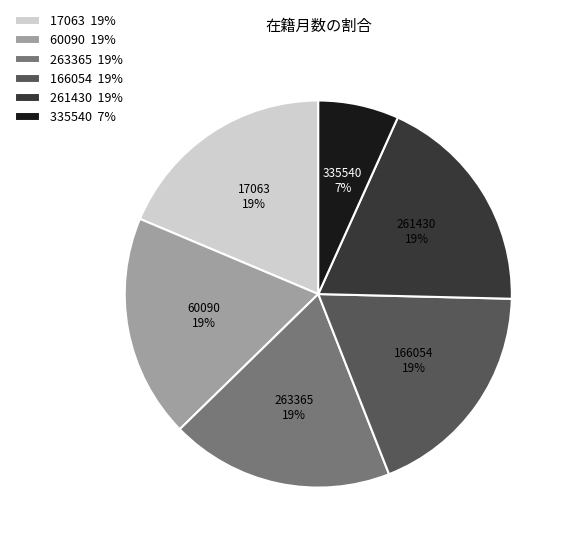

To the nearest percent, what is the average slice percentage?

17%